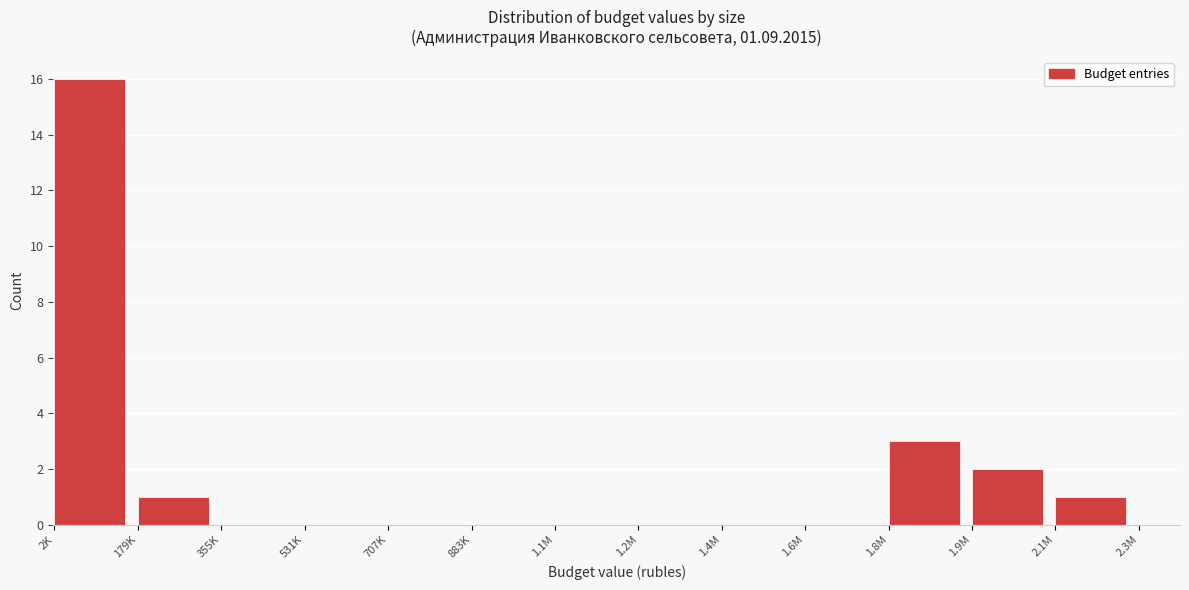

Reading left to right, extract all data points from this chart.

2K=16	179K=1	355K=0	531K=0	707K=0	883K=0	1.1M=0	1.2M=0	1.4M=0	1.6M=0	1.8M=3	1.9M=2	2.1M=1